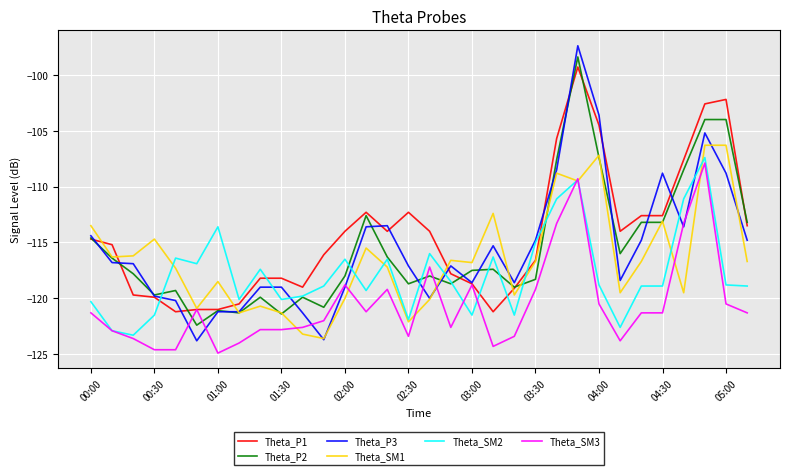

Which series has the largest total across all categories?

Theta_P1